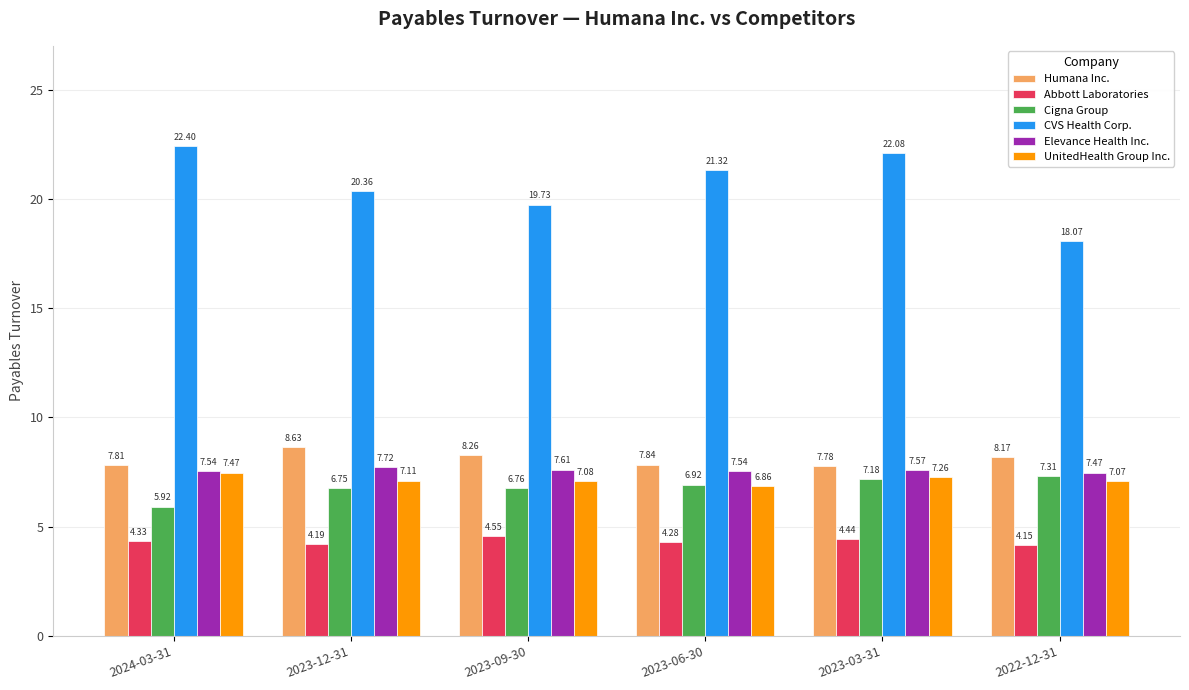

What is the label of the 6th bar from the left?

2022-12-31